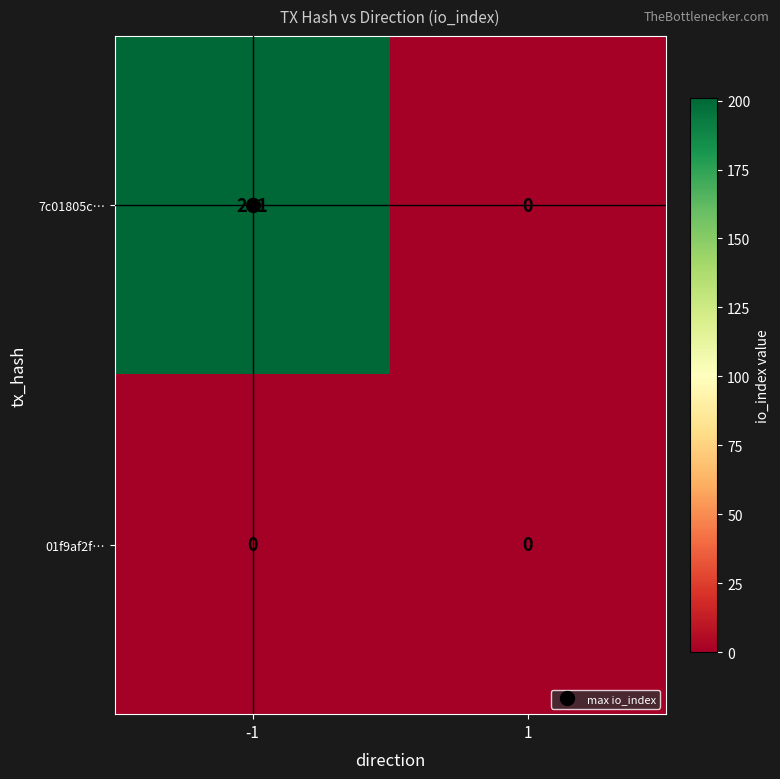

What is the difference between the 7c01805c… values at 1 and -1?

201